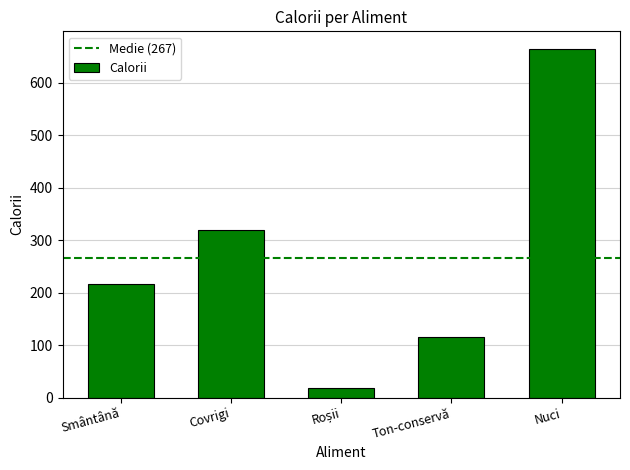

How many distinct data groups are displayed?

1